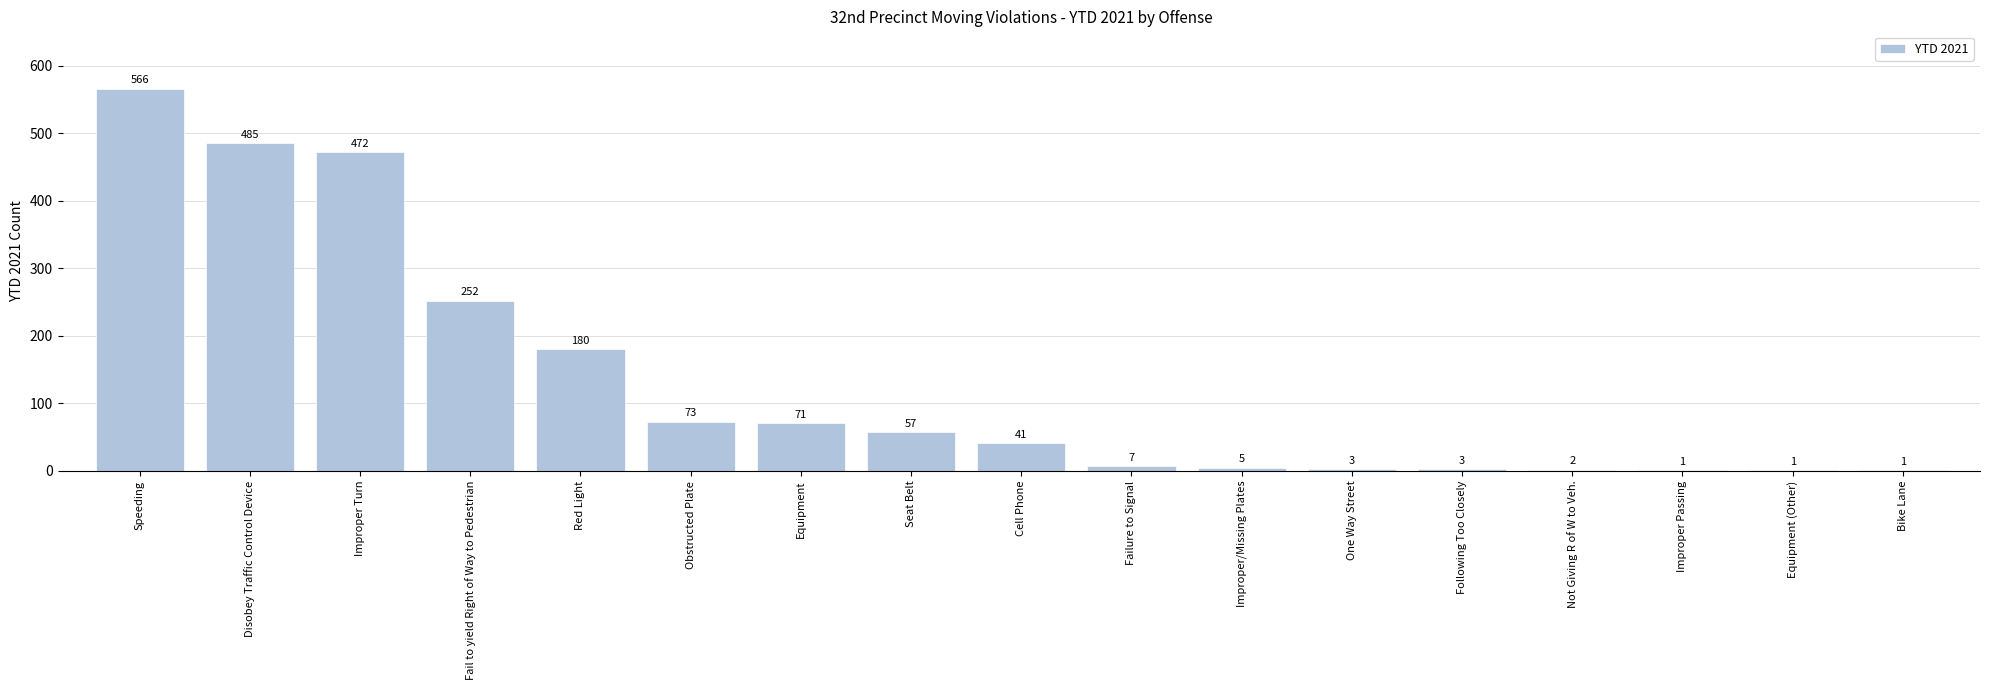

What is the sum of the values at Seat Belt and Equipment (Other)?

58